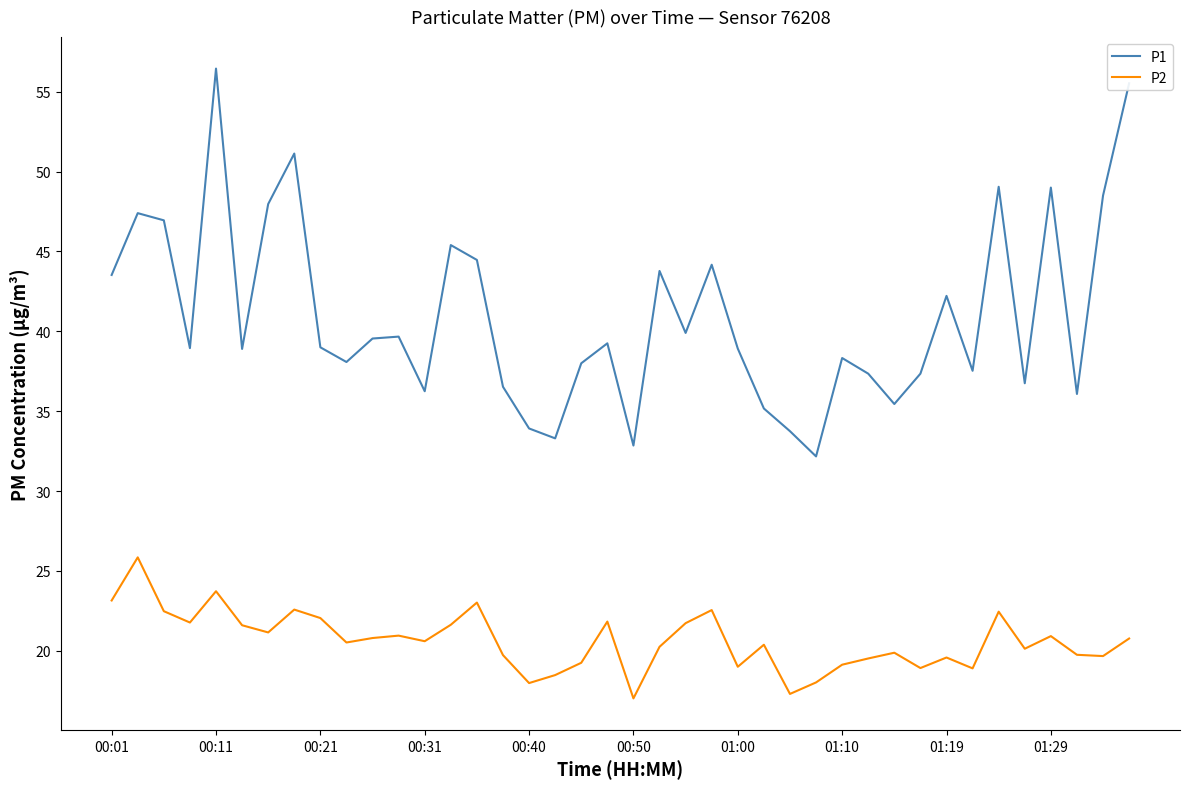

How many lines are shown in the chart?

2